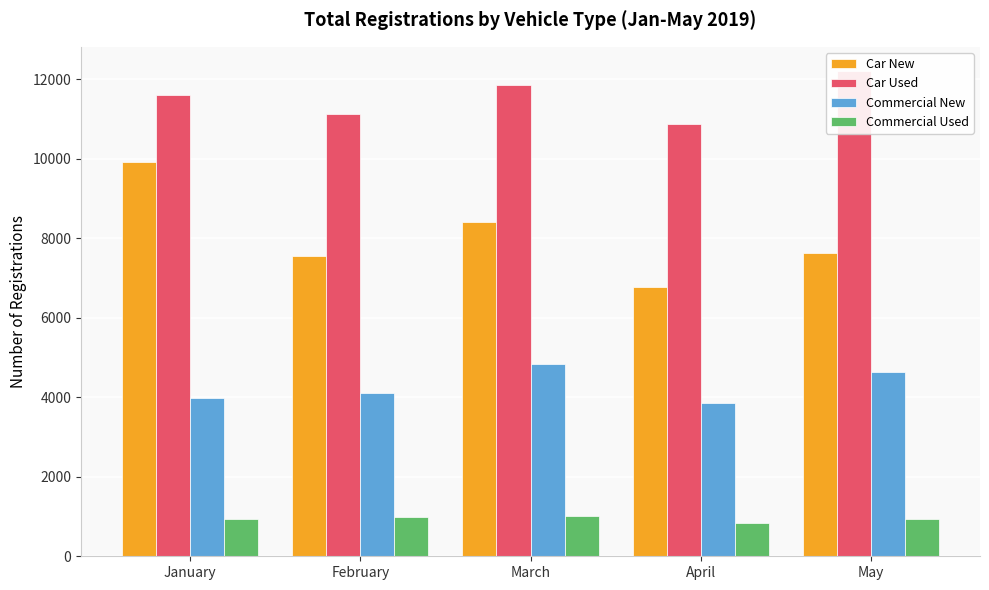

Is the value of Commercial Used at May greater than the value of Car New at January?

No